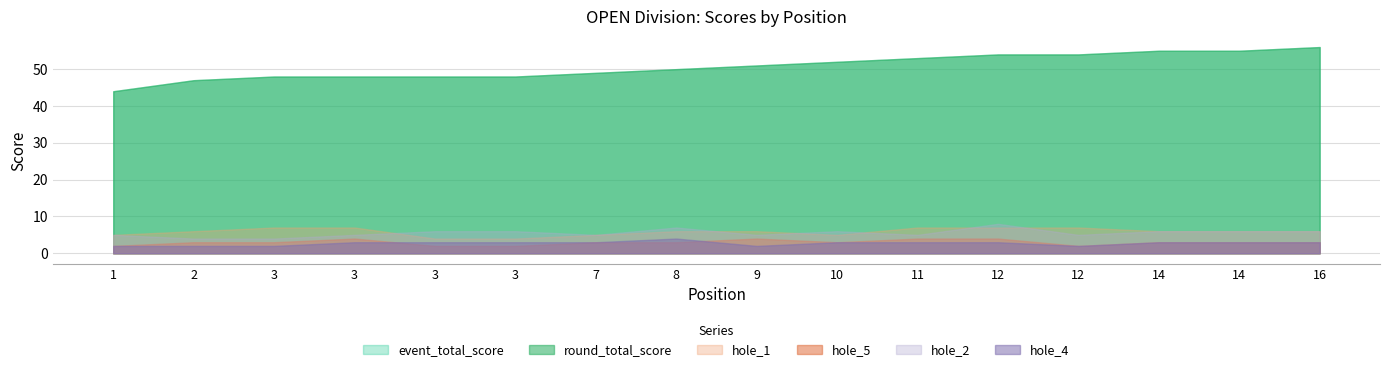

Reading left to right, list all the values displayed in this chart.

event_total_score: 44	47	48	48	48	48	49	50	51	52	53	54	54	55	55	56
round_total_score: 44	47	48	48	48	48	49	50	51	52	53	54	54	55	55	56
hole_1: 3	3	4	3	2	2	2	3	2	2	3	3	5	3	3	3
hole_5: 2	3	3	4	2	2	3	3	4	3	4	4	2	3	3	3
hole_2: 3	2	2	2	3	3	2	3	3	3	2	5	3	3	3	3
hole_4: 2	2	2	3	3	3	3	4	2	3	3	3	2	3	3	3